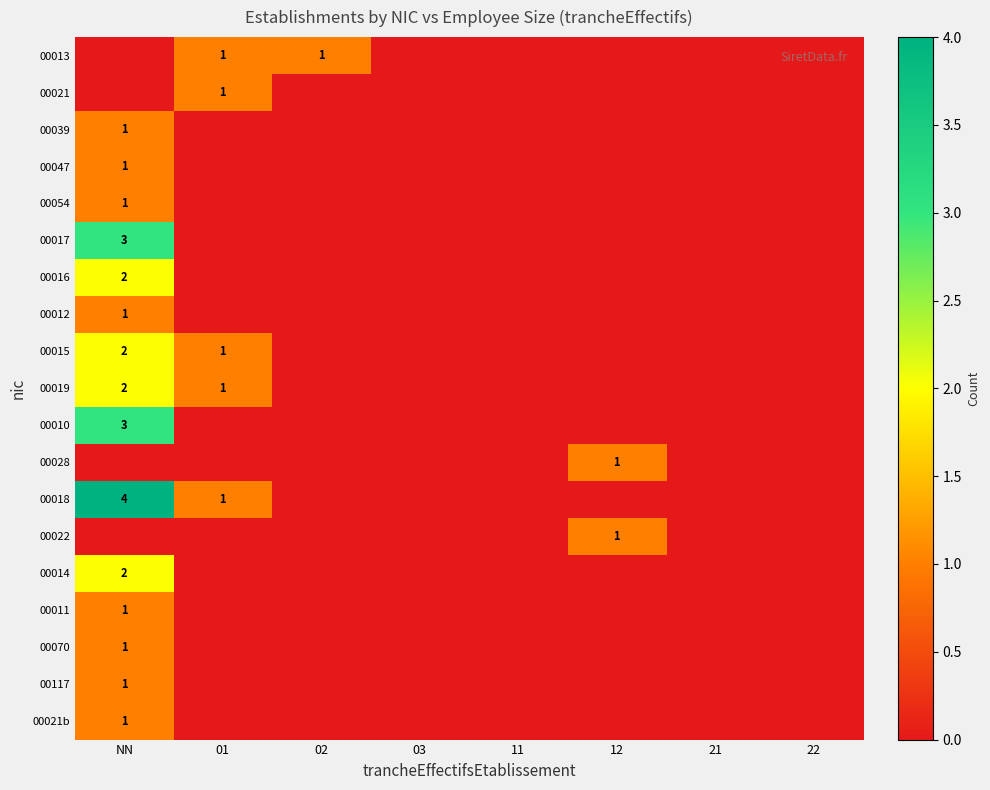

The 00017 series shows 3 at NN. True or false?

True